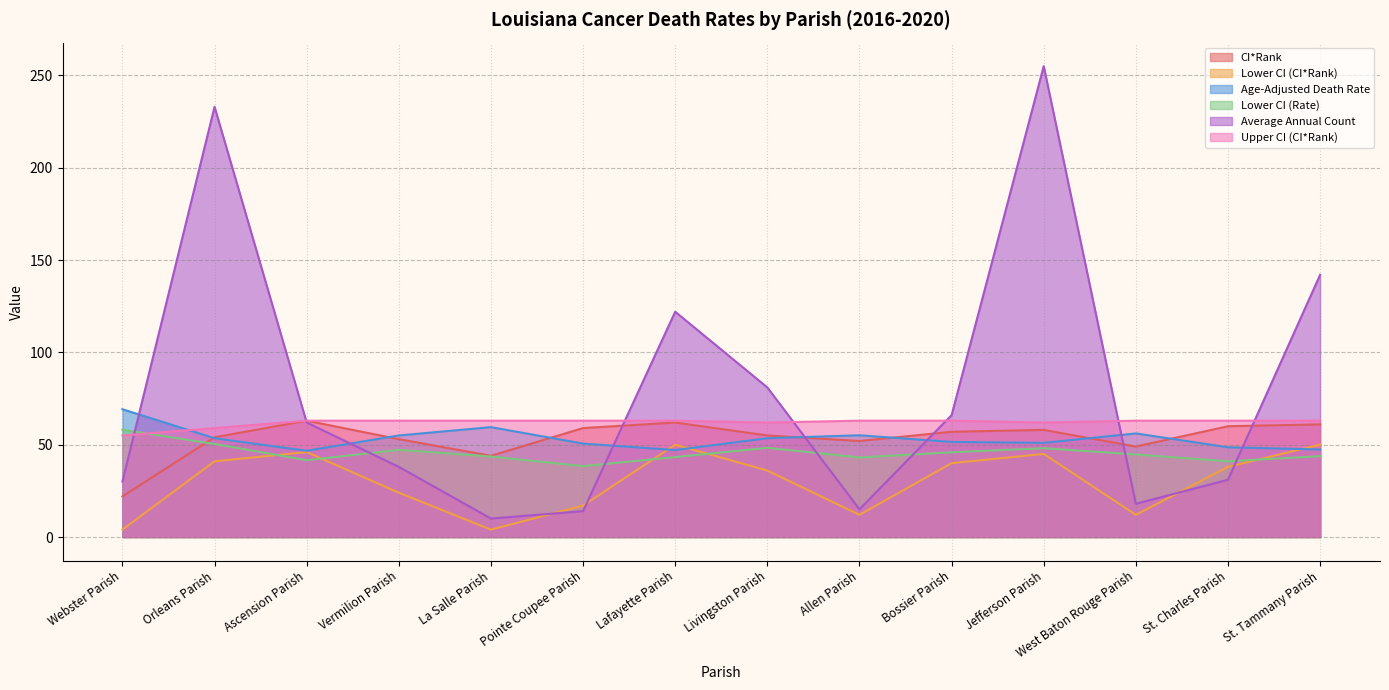

At which category does the chart reach its minimum across all series?

Webster Parish